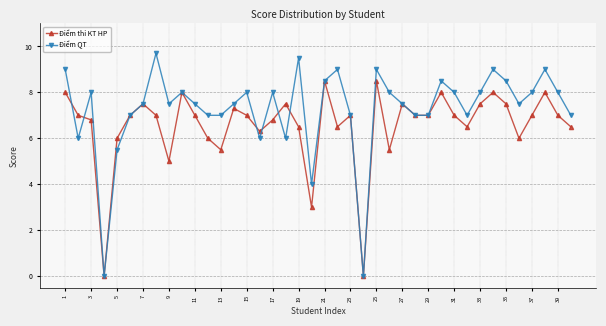

How many interior local peaks does the Điểm QT series have?

11